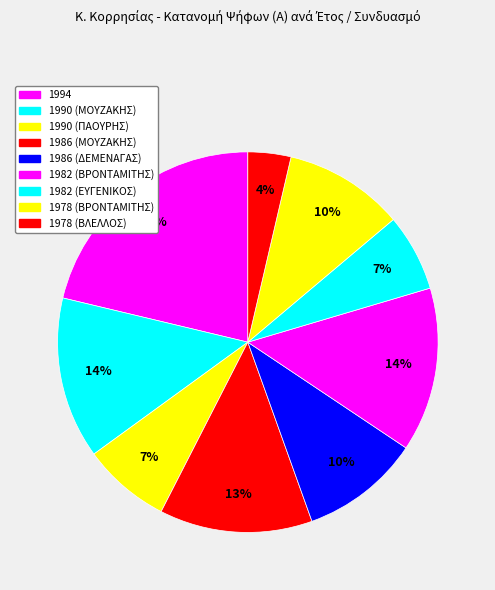

Combined, what portion of the pie is 1994 and 1986 (ΜΟΥΖΑΚΗΣ)?

34.3%